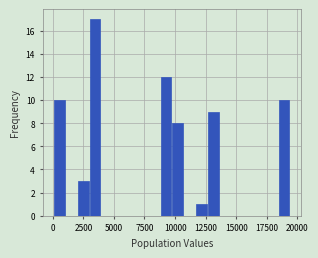

Around what value on the x-axis is the tallest bar? Give the approximate position of its centre, as read against the axis.

3500